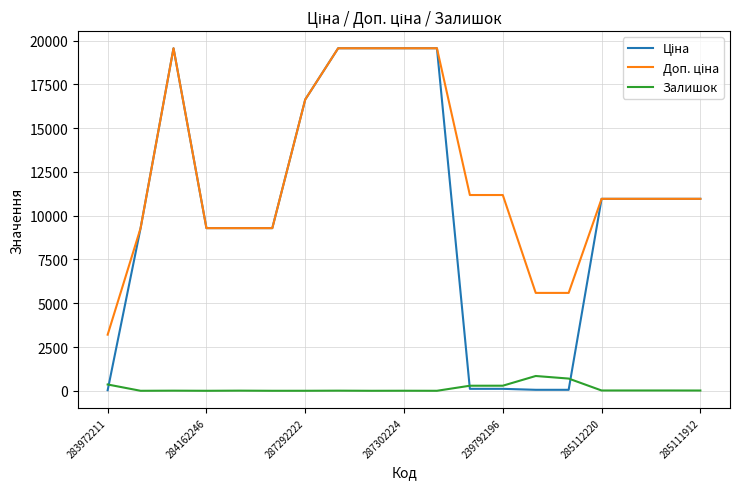

What is the maximum value shown in the chart?

19564.9